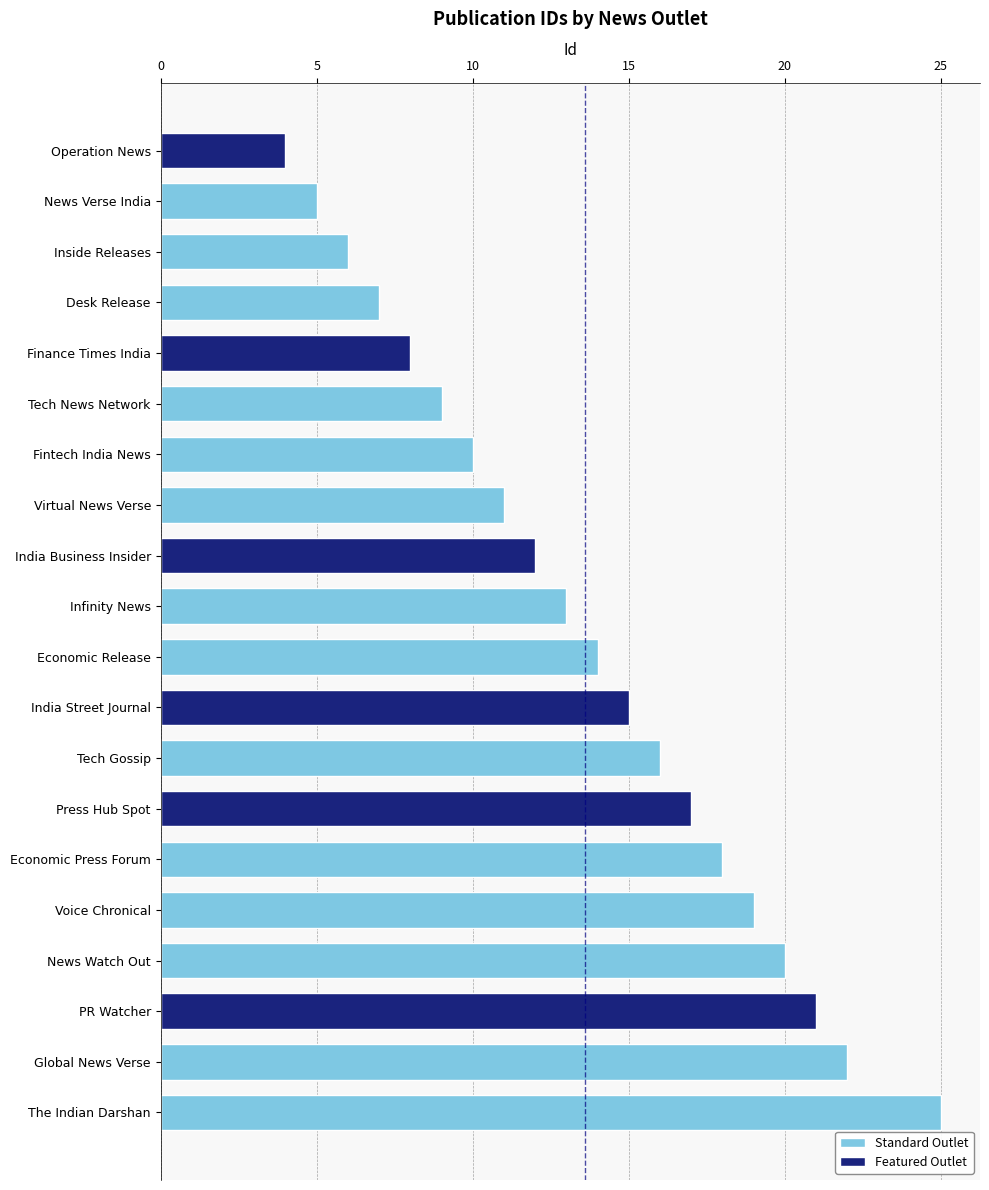

At which label is the value closest to 14?

Economic Release